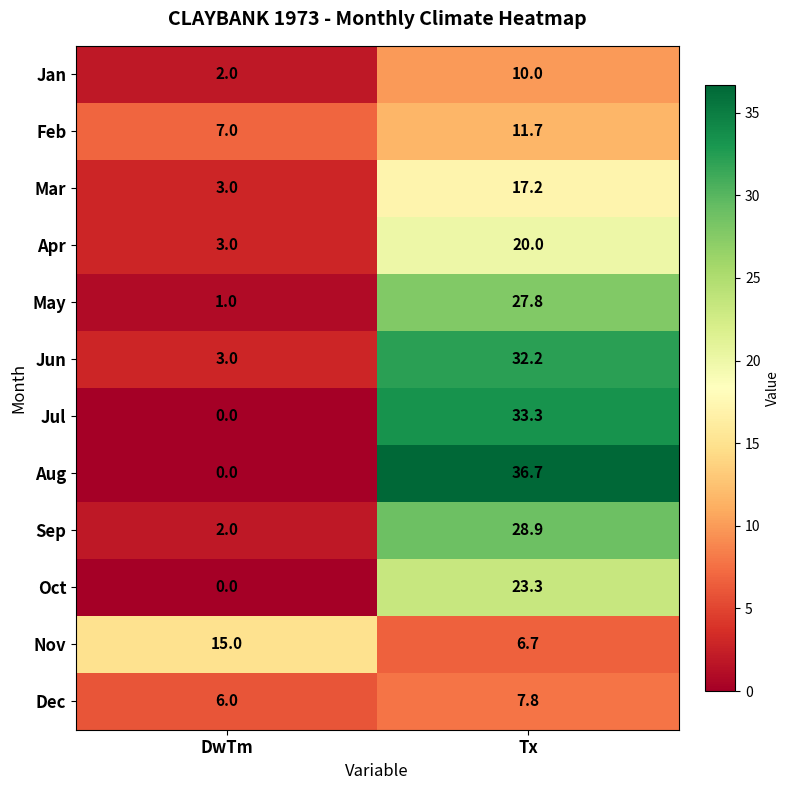

What is the total value across all series at Tx?

255.6